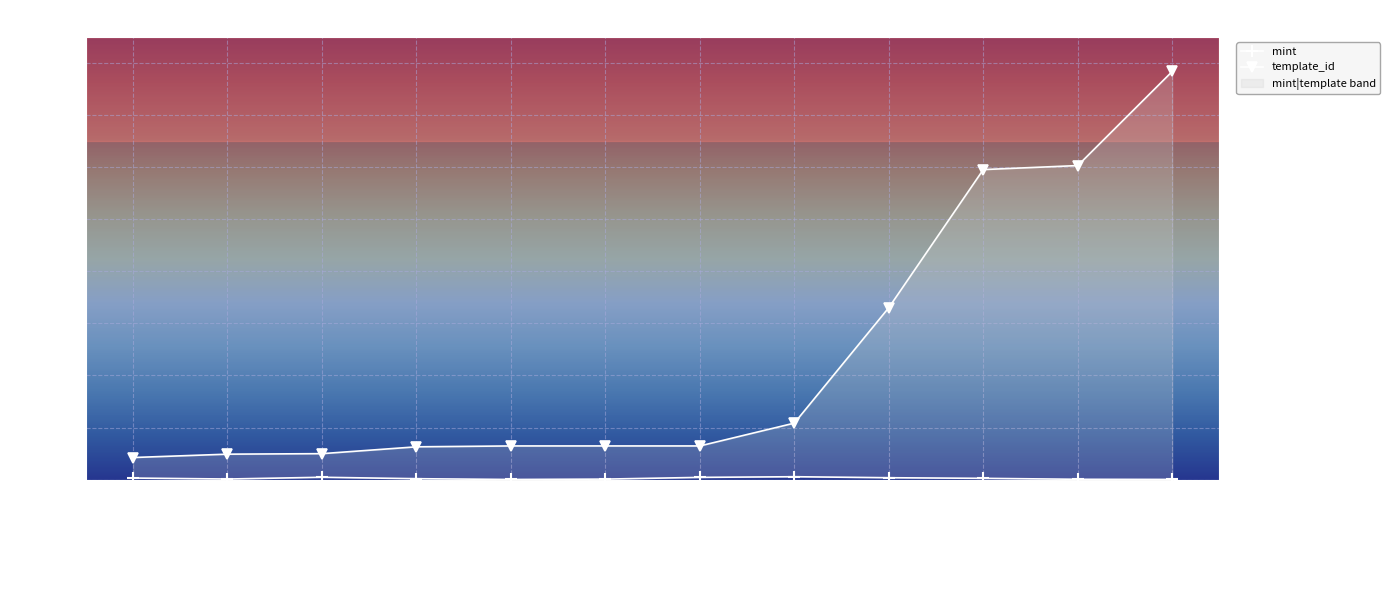

Which category has the lowest value in the template_id series?

The Bounty Hunter